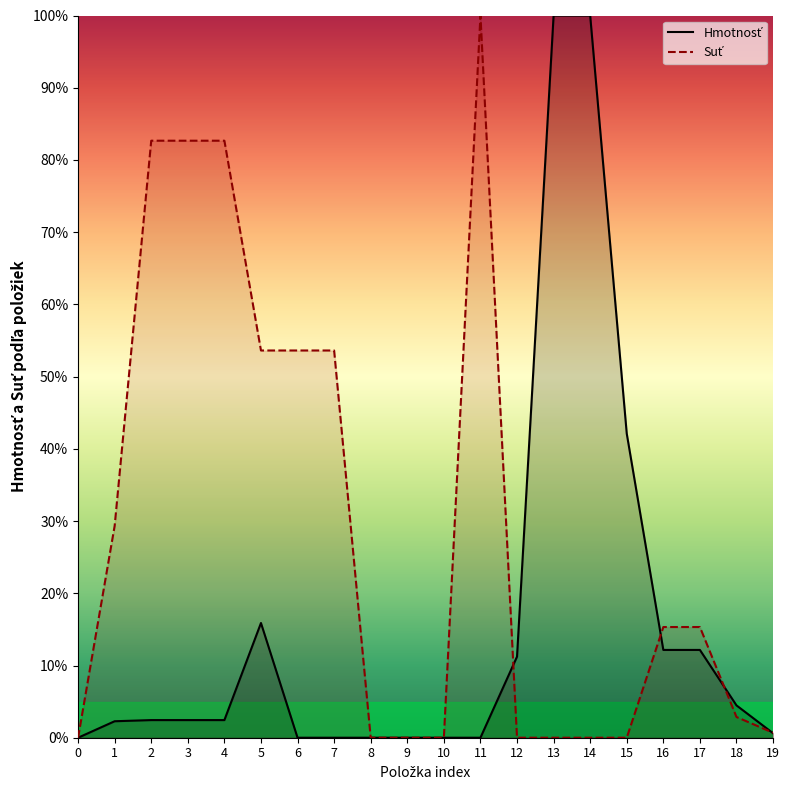

Rank the series by their maximum value, from highest to lowest.

Hmotnosť, Suť